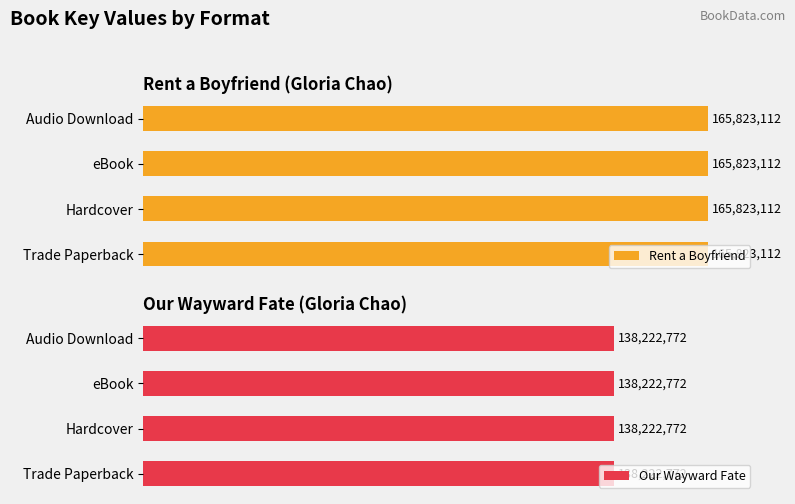

At which category is the sum across all series the highest?

Trade Paperback